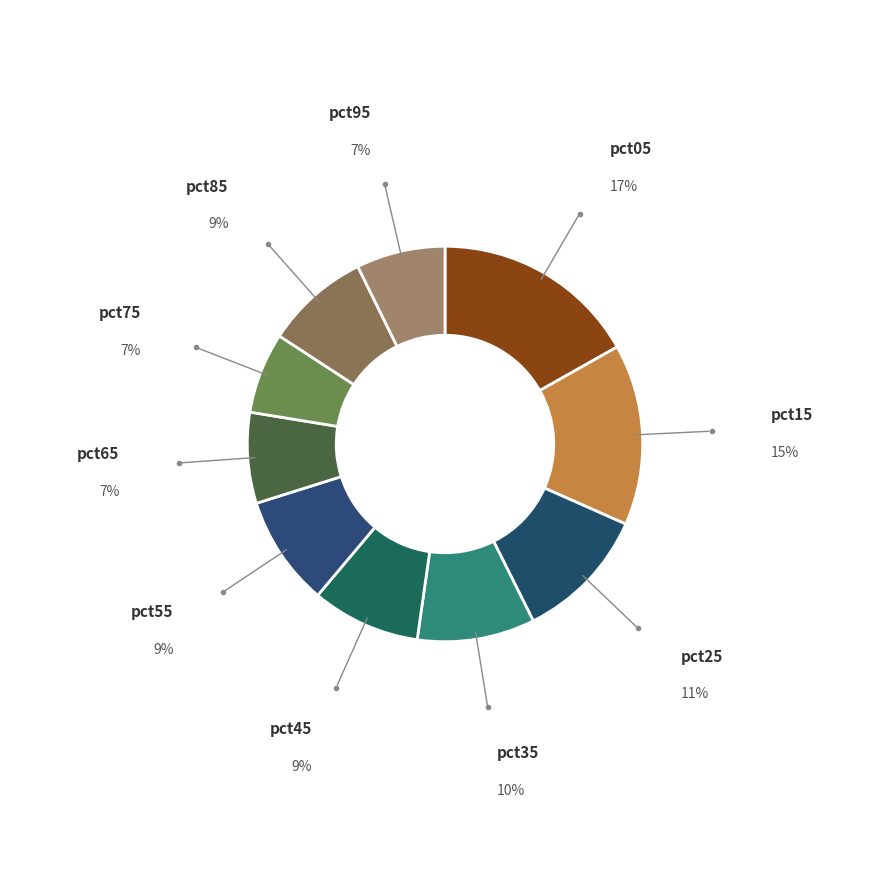

How many segments does this pie chart have?

10